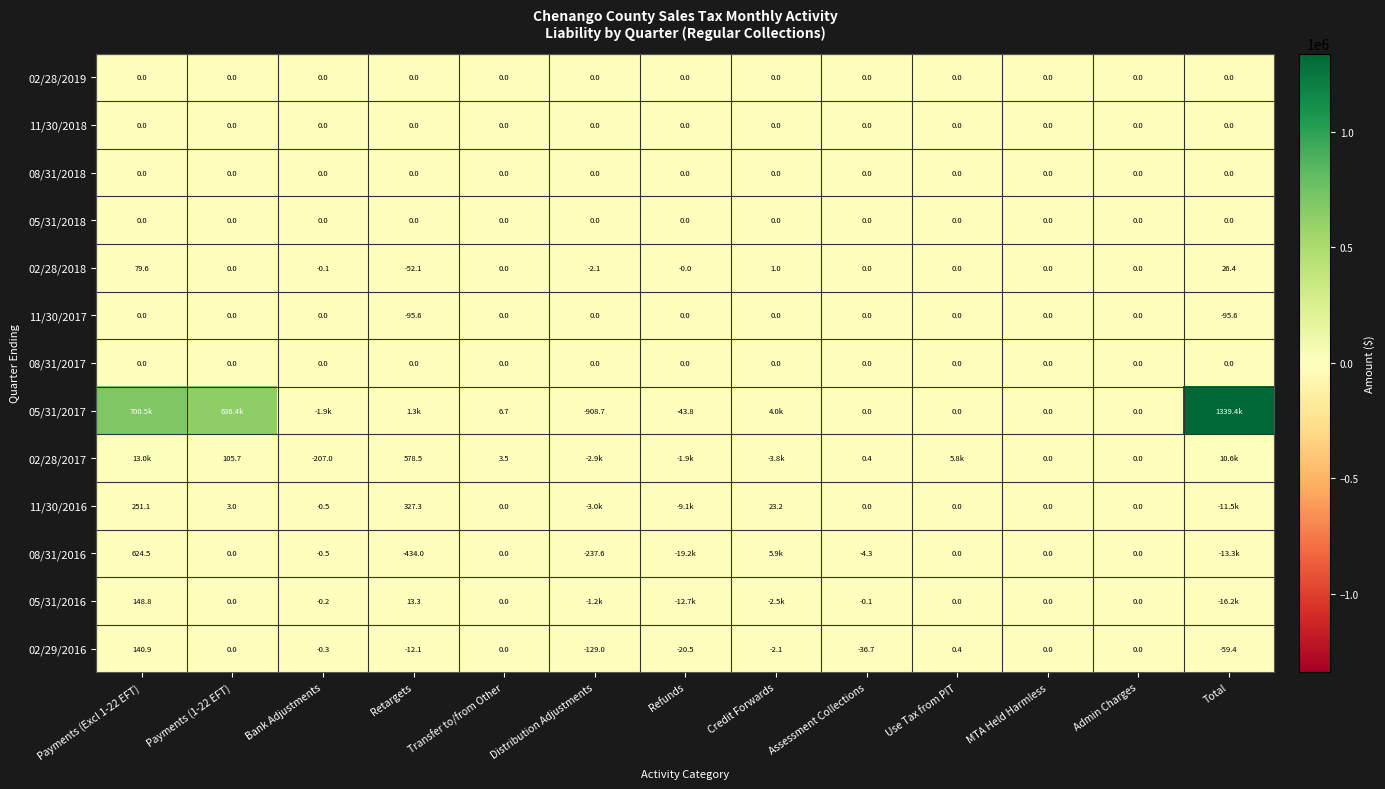

What is the spread (max minus min) of values at Credit Forwards?

9688.9